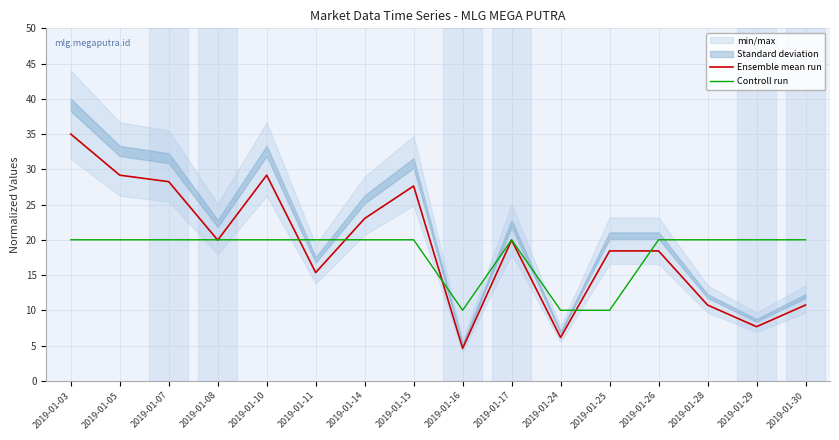

Between 2019-01-08 and 2019-01-15, which is larger?

2019-01-15